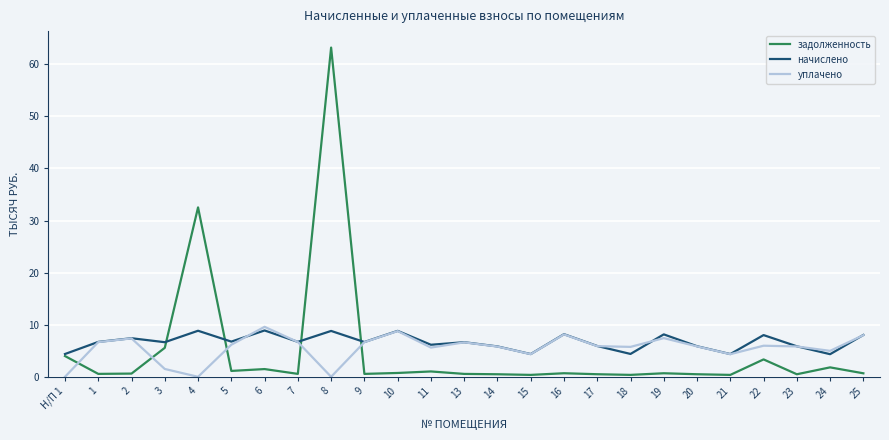

At which label does уплачено reach its peak?

6